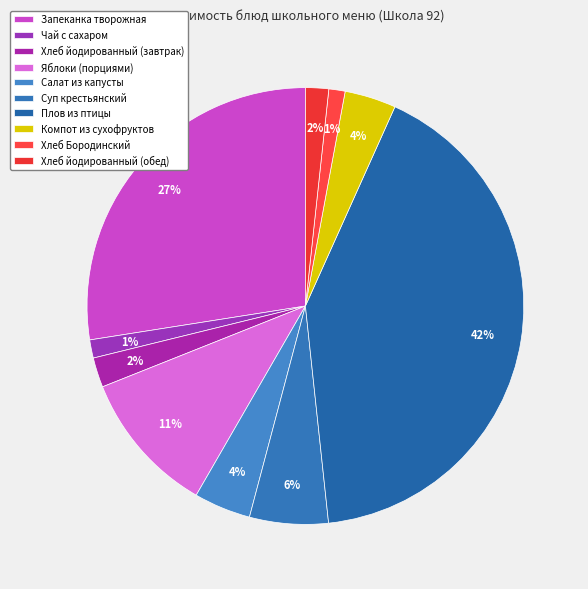

True or false: Салат из капусты accounts for 1% of the total.

False